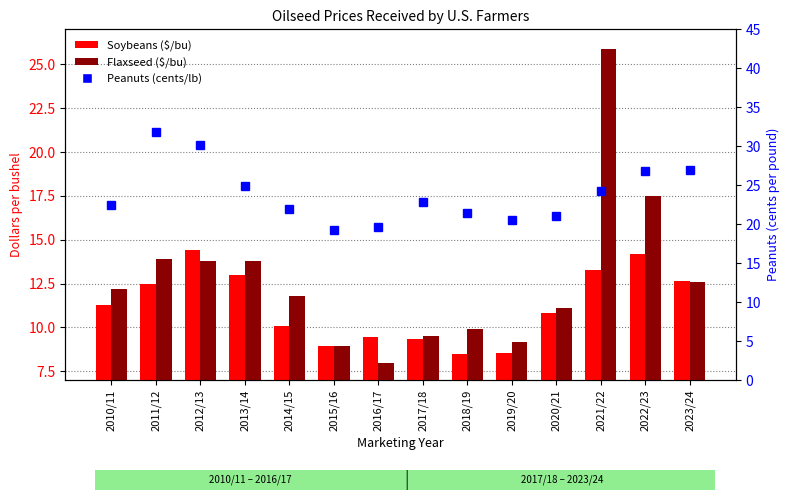

Are the bars horizontal?

No